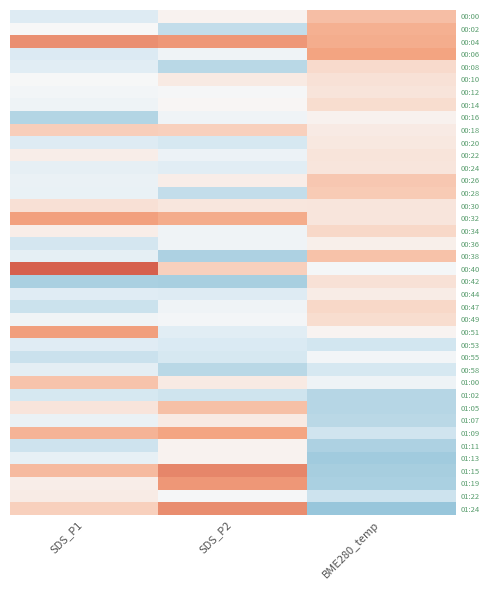

Which category has the lowest value across all series?

BME280_temp